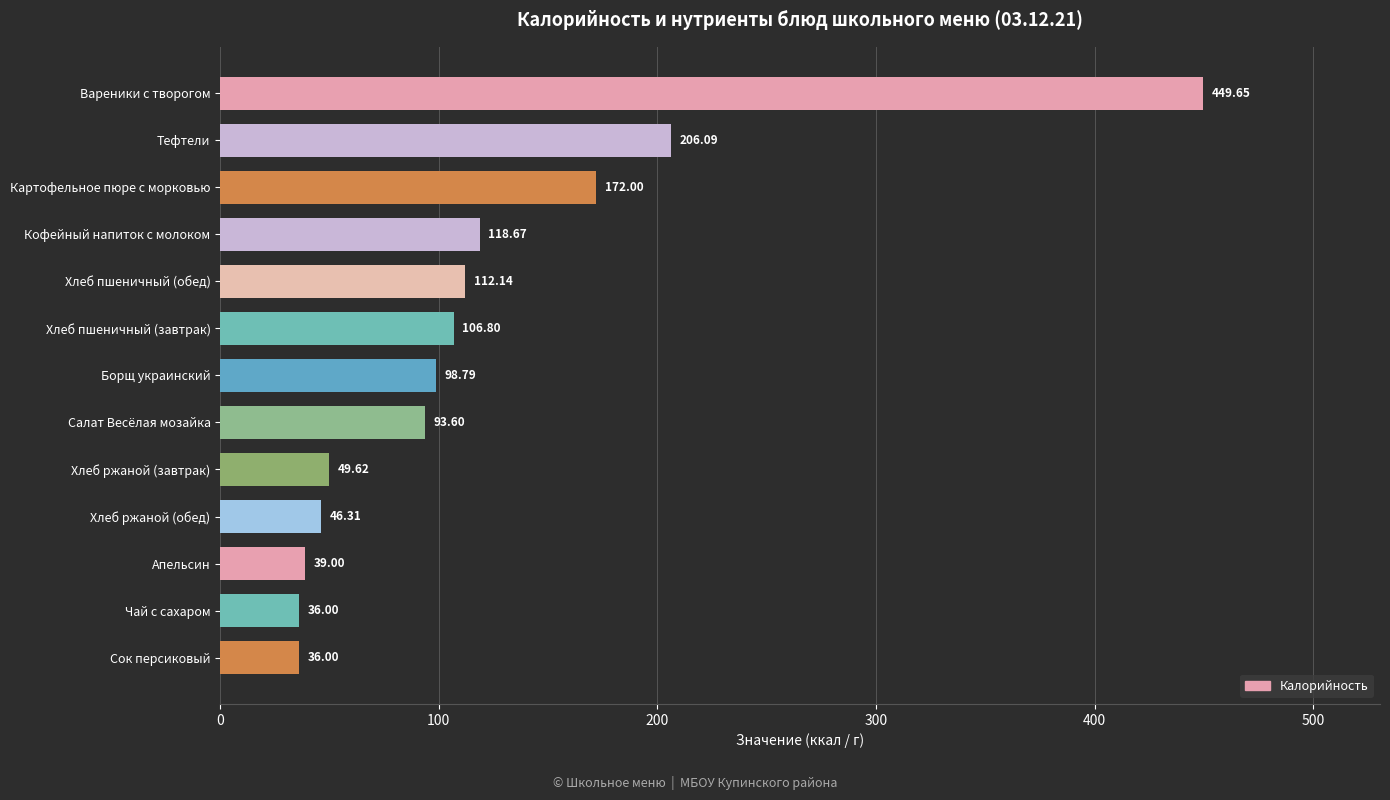

What is the change in value from Борщ украинский to Кофейный напиток с молоком?

+19.9